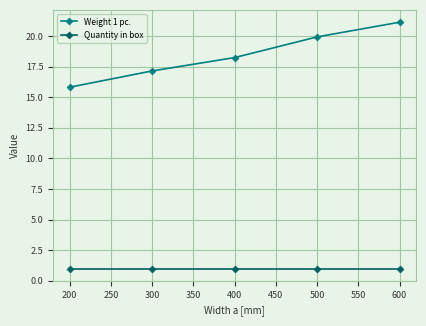

Where does the Weight 1 pc. series first go above 18?

400